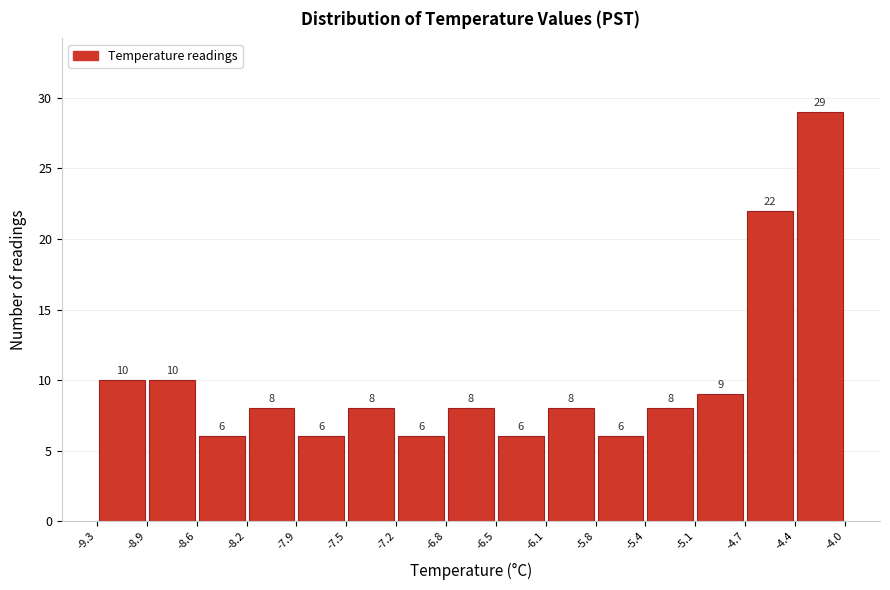

Which range on the x-axis has the tallest bar?

-4.4 to -4.0